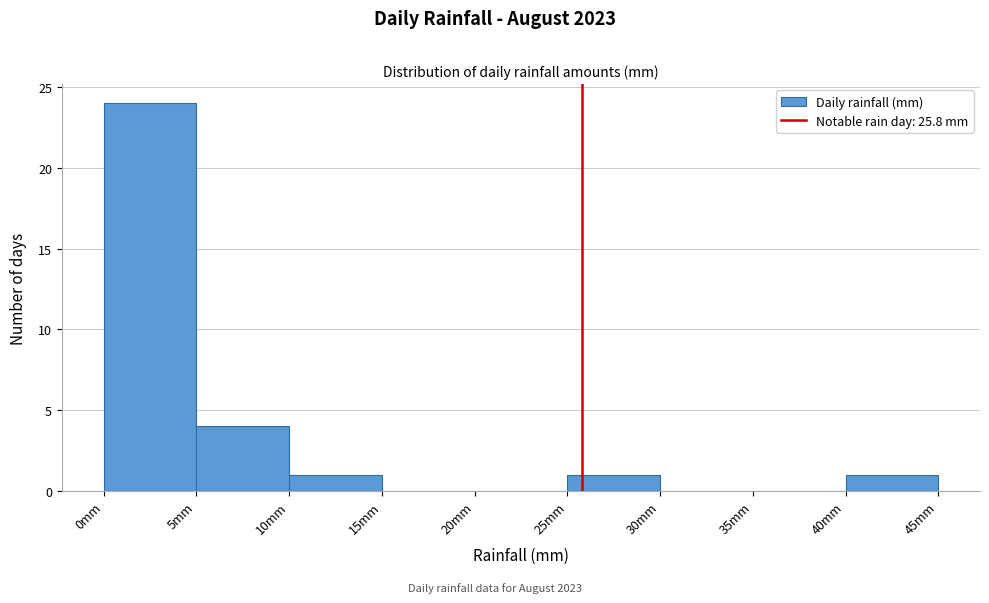

Reading left to right, list every bar in this chart as the range it spans on the x-axis followed by its height. The values are not printed on the chart, so give them approximately, as read against the axis.

0 to 5: 24
5 to 10: 4
10 to 15: 1
15 to 20: 0
20 to 25: 0
25 to 30: 1
30 to 35: 0
35 to 40: 0
40 to 45: 1